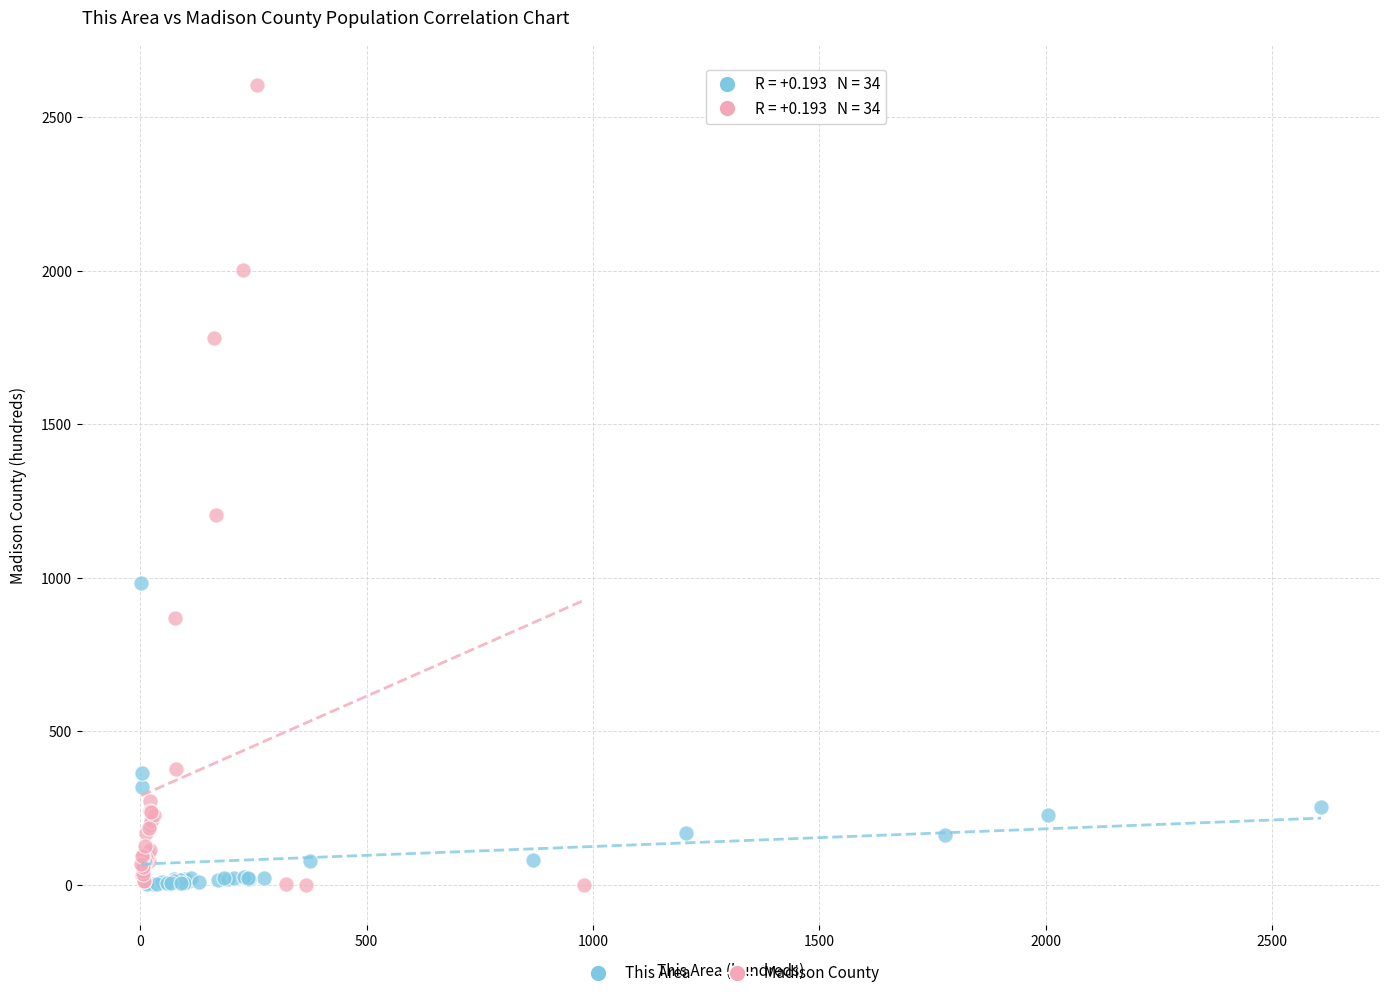

Which series contains the highest Y value?

Madison County